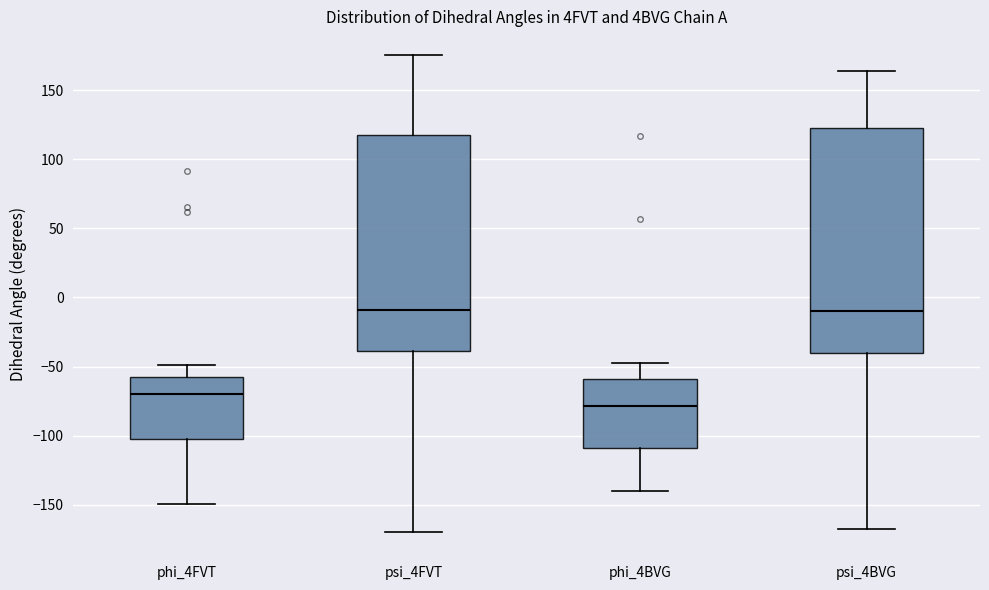

Where does the upper whisker of the box for psi_4FVT end on the y-axis? The values are not printed on the chart, so give them approximately, as read against the axis.

175